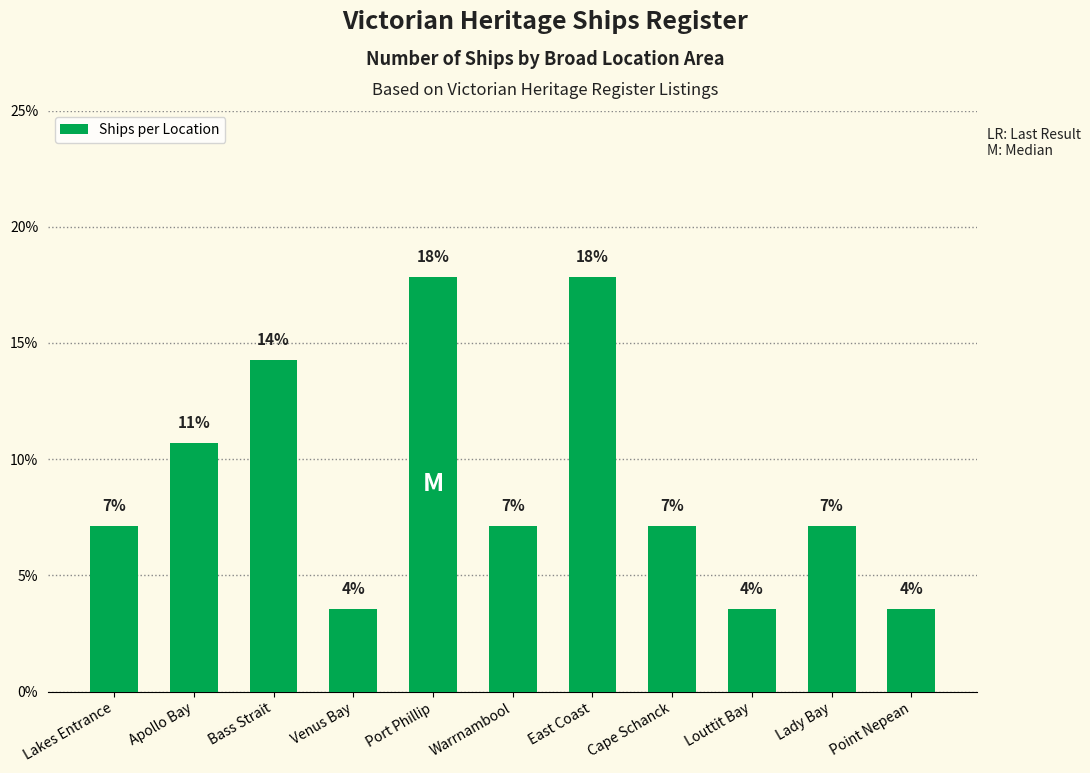

At which label is the value closest to 0?

Venus Bay